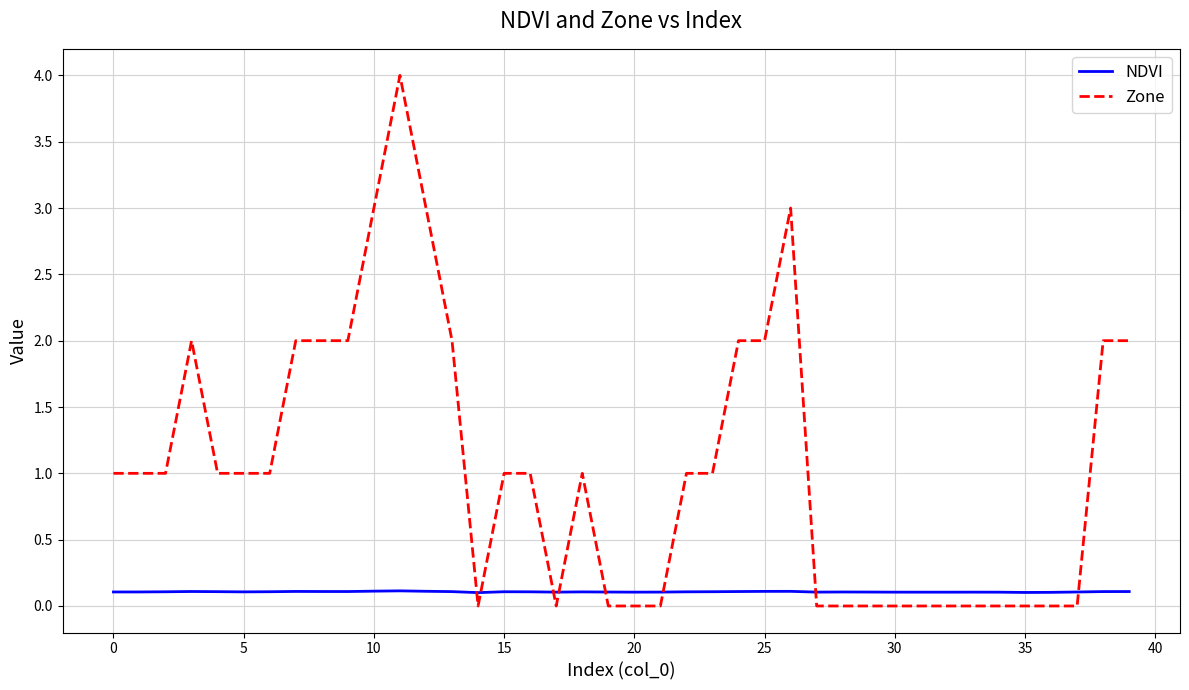

Does the chart display data point markers on the line(s)?

No